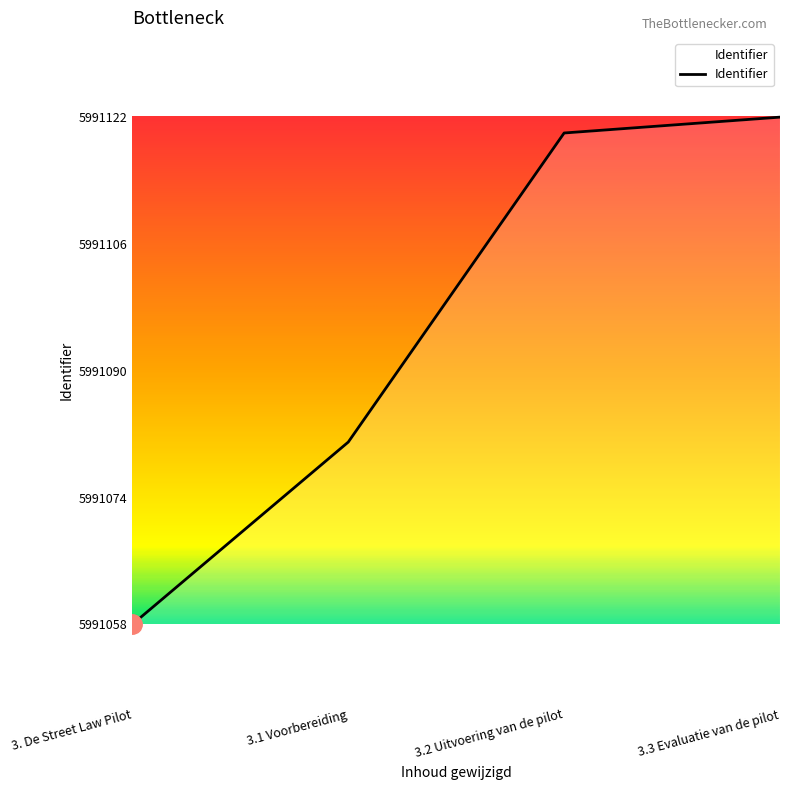

What is the difference between the maximum and second lowest values?

41